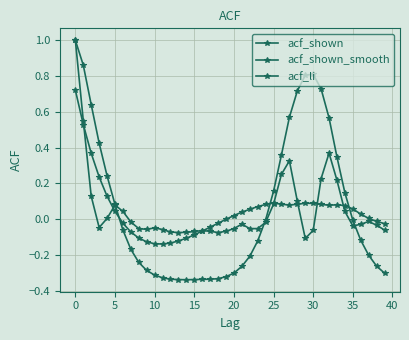

What is the difference between the second highest and minimum values in the acf_shown_smooth series?

0.7